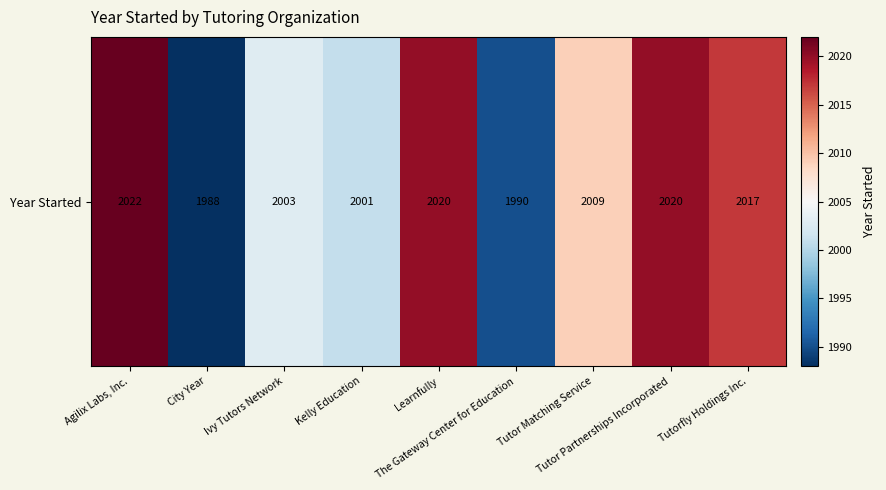

The chart shows a value of 2625 at Kelly Education. True or false?

False